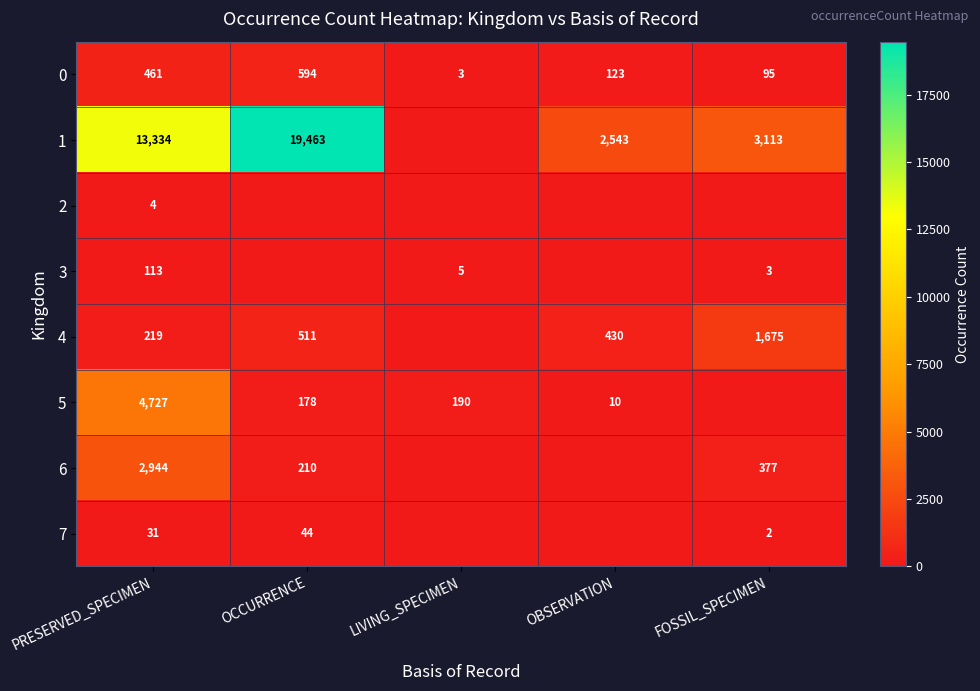

How many data points does each series have?

5